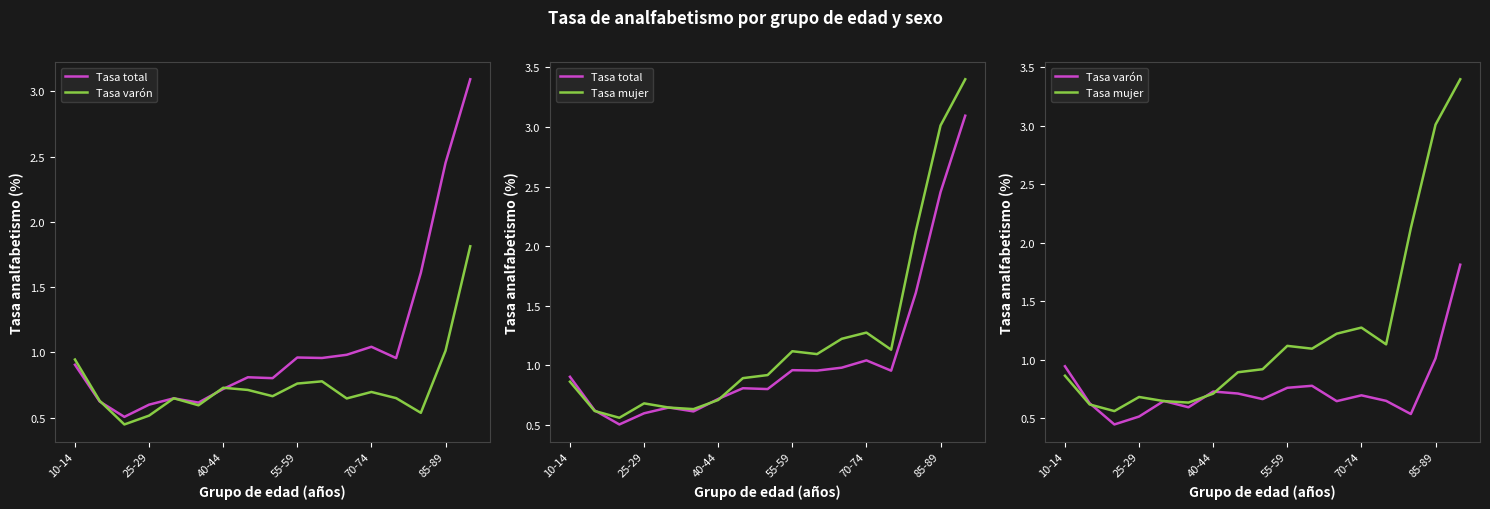

Does the chart display data point markers on the line(s)?

No